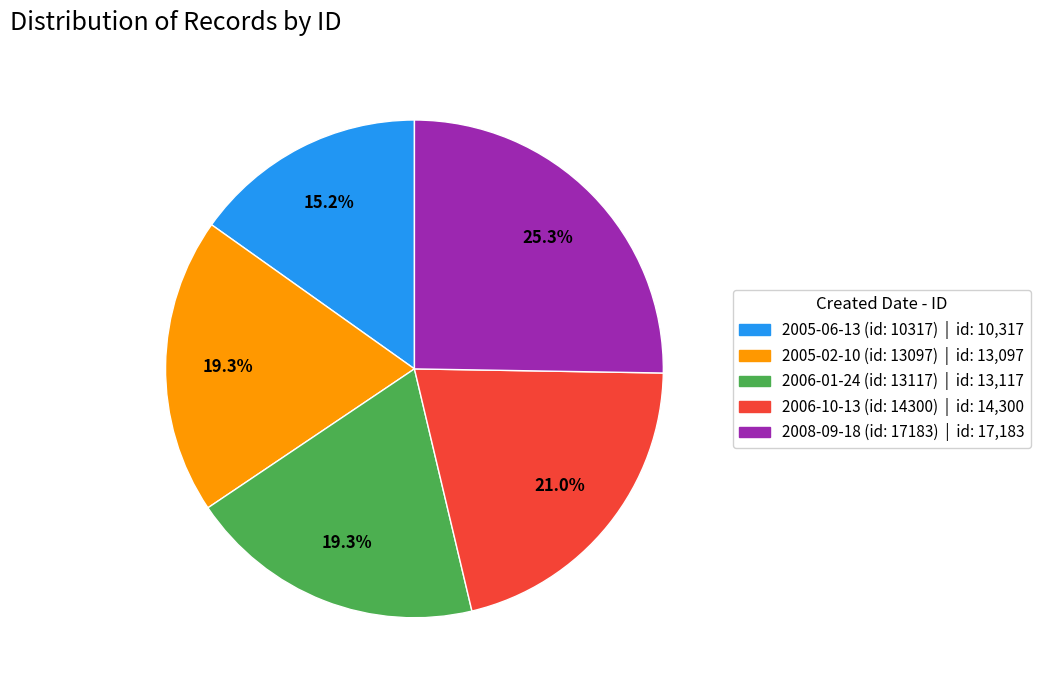

Approximately how many times larger is the value at 2008-09-18 (id: 17183) | id: 17,183 compared to 2006-10-13 (id: 14300) | id: 14,300?

1.2